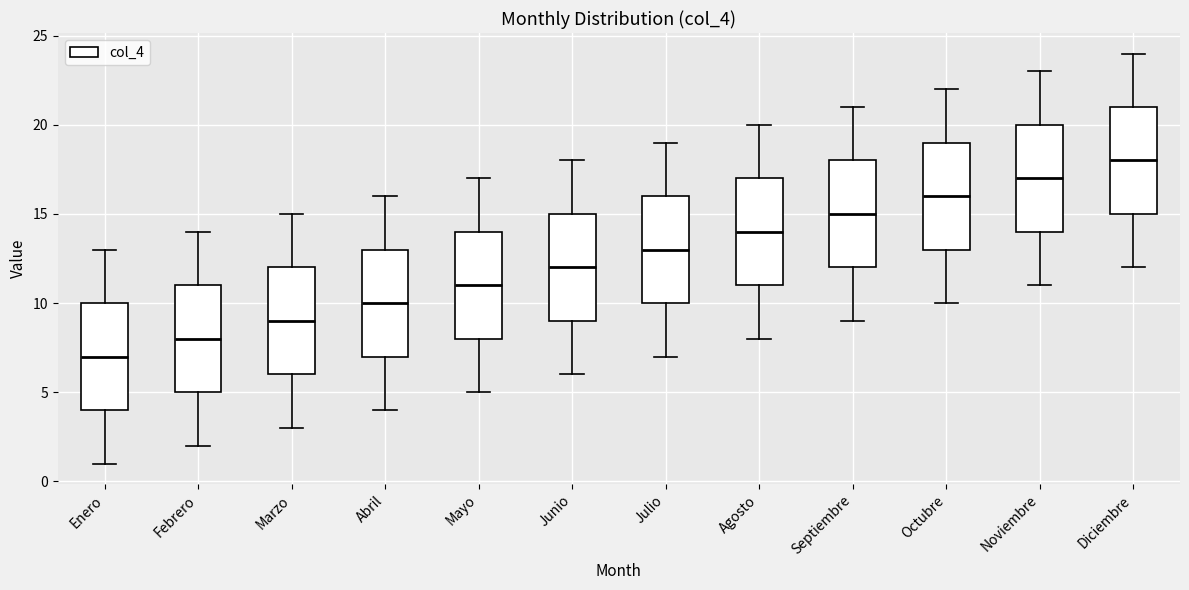

Where does the lower whisker of the box for Octubre end on the y-axis? The values are not printed on the chart, so give them approximately, as read against the axis.

10